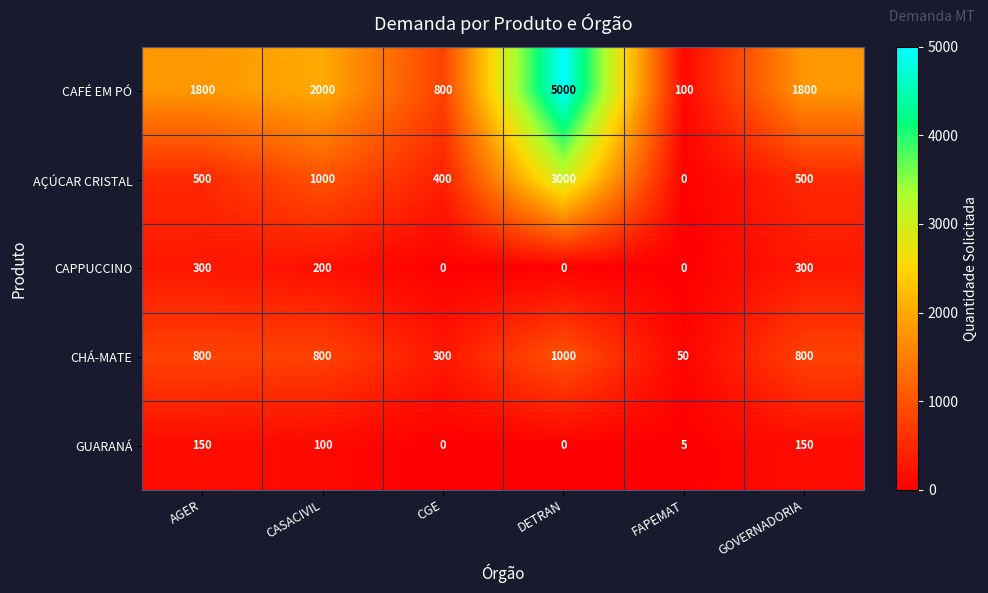

Is it true that CAPPUCCINO equals 300 at GOVERNADORIA?

True